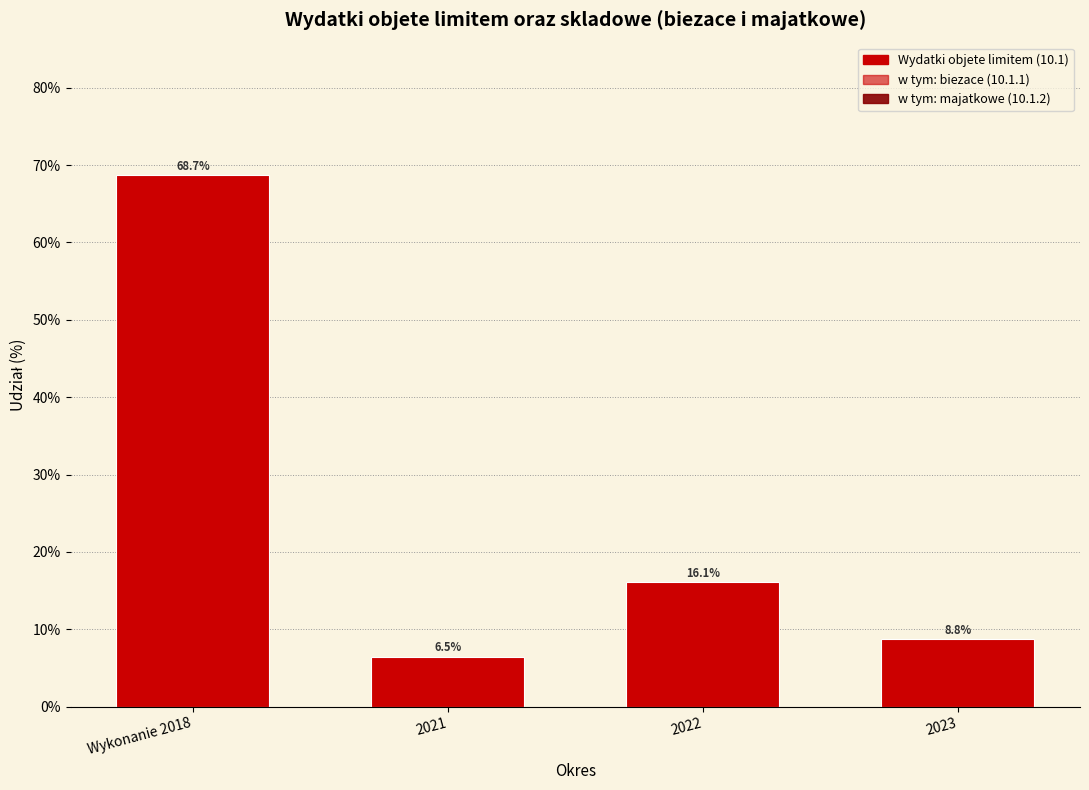

Reading left to right, transcribe all the data shown in this chart.

68.7	6.5	16.1	8.8